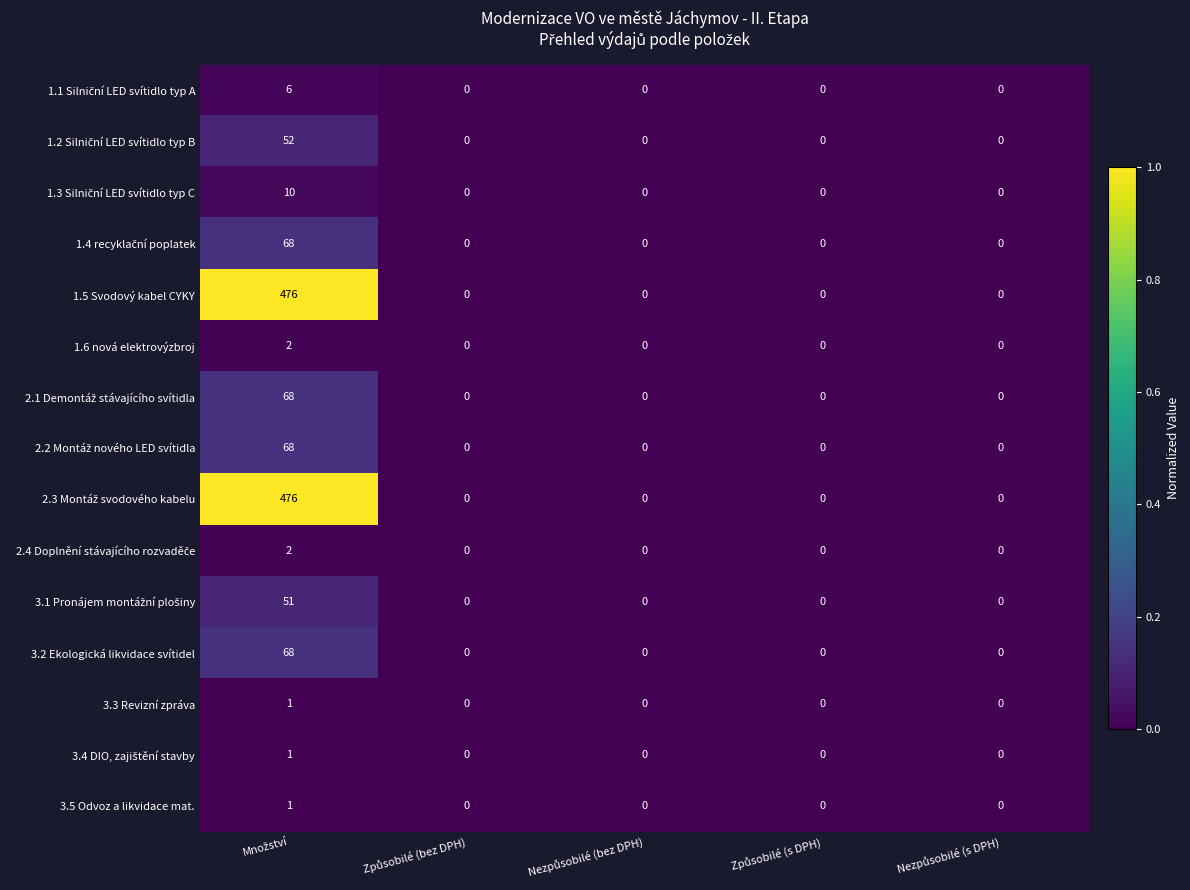

What is the greatest value displayed?

476